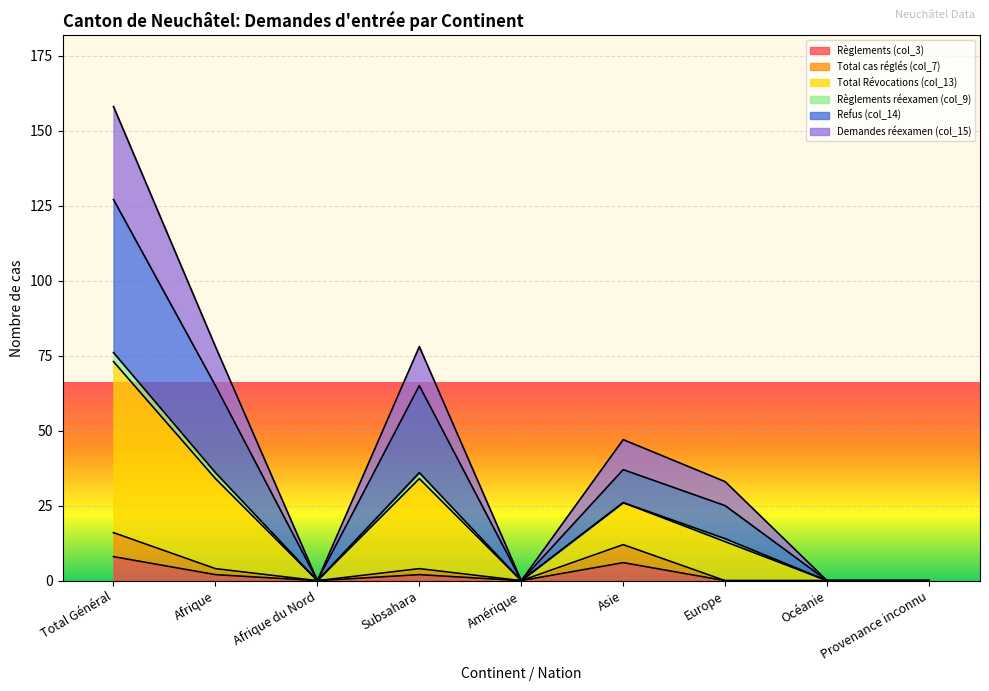

How many Règlements (col_3) values are between 0 and 2?

7